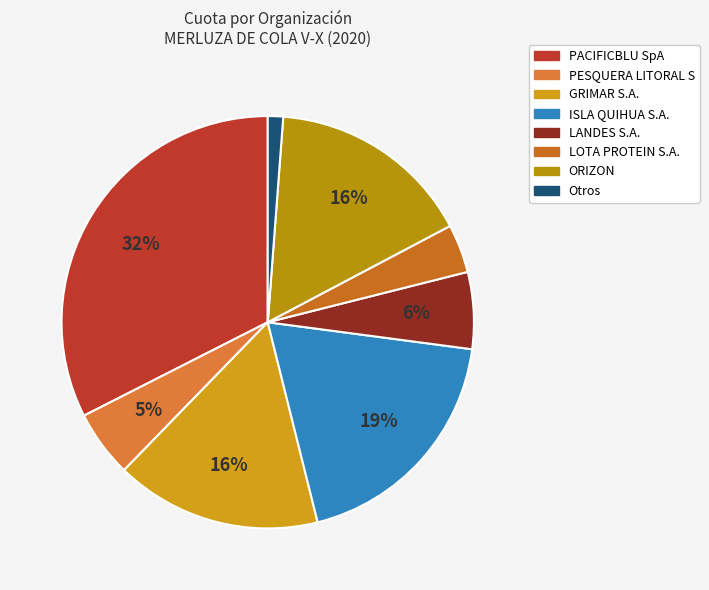

How many slices are in this pie chart?

8